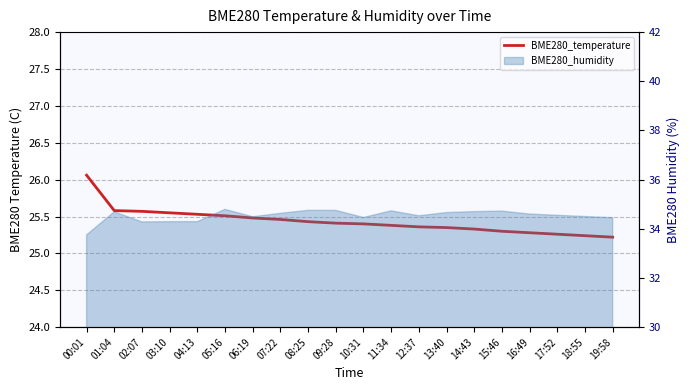

Reading right to left, list all the values displayed in this chart.

19:58=25.2	18:55=25.2	17:52=25.3	16:49=25.3	15:46=25.3	14:43=25.3	13:40=25.4	12:37=25.4	11:34=25.4	10:31=25.4	09:28=25.4	08:25=25.4	07:22=25.5	06:19=25.5	05:16=25.5	04:13=25.5	03:10=25.6	02:07=25.6	01:04=25.6	00:01=26.1